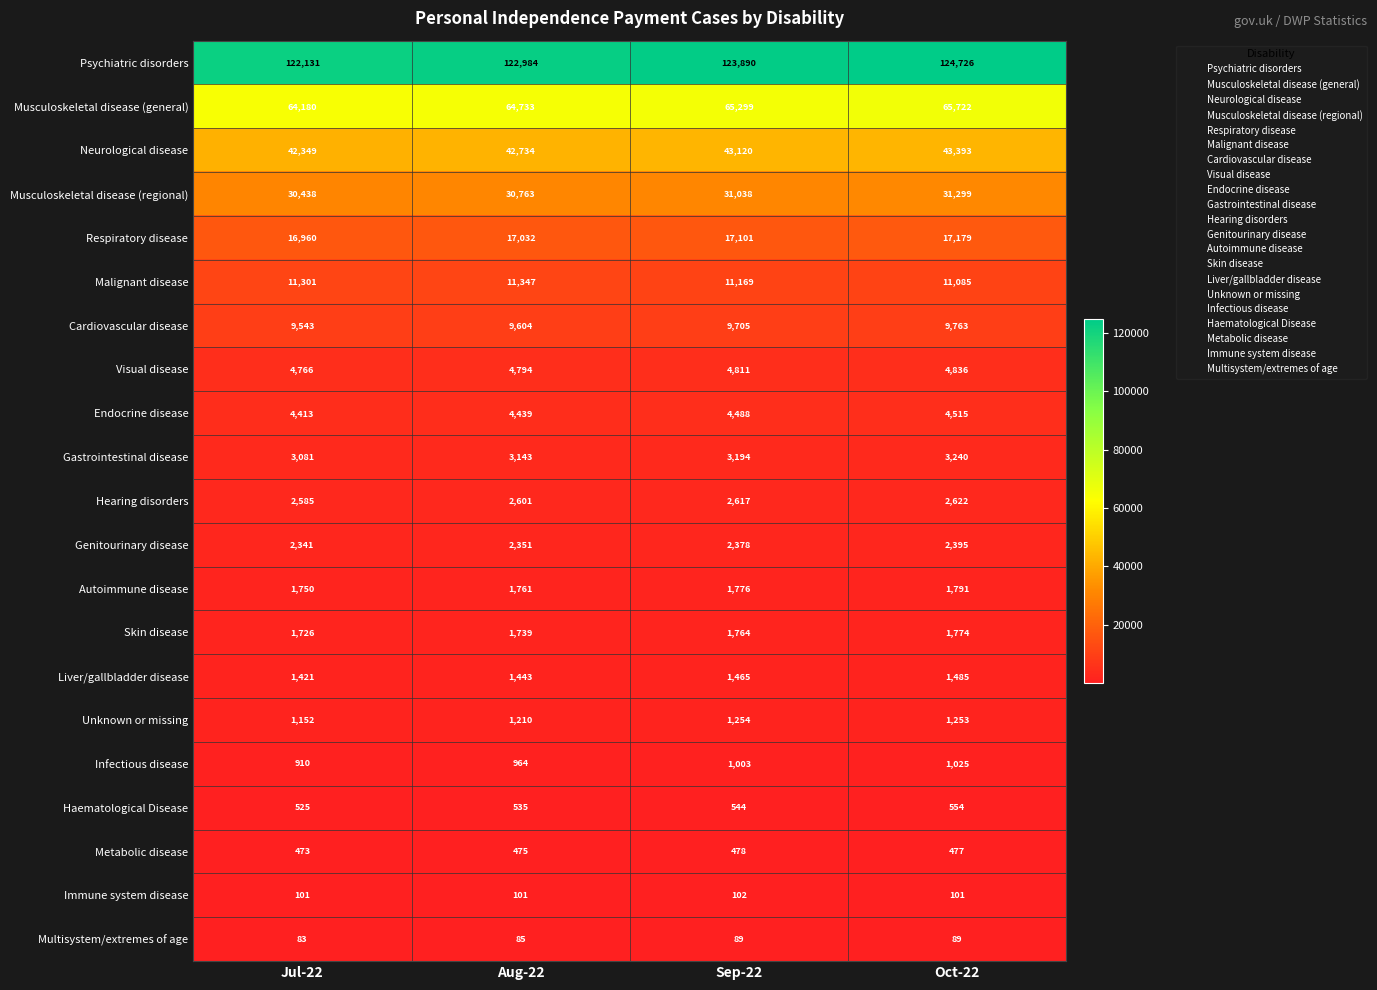

What is the greatest value displayed?

124726